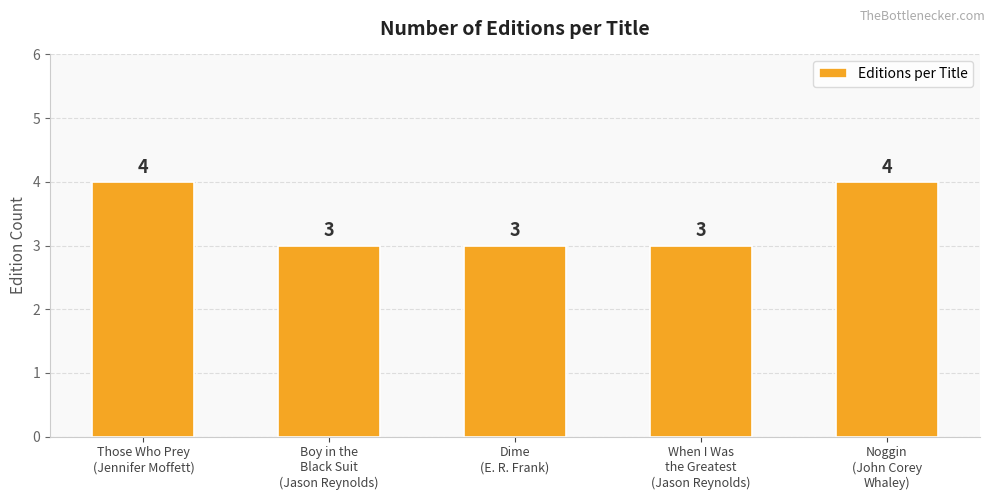

Reading right to left, list all the values displayed in this chart.

4	3	3	3	4